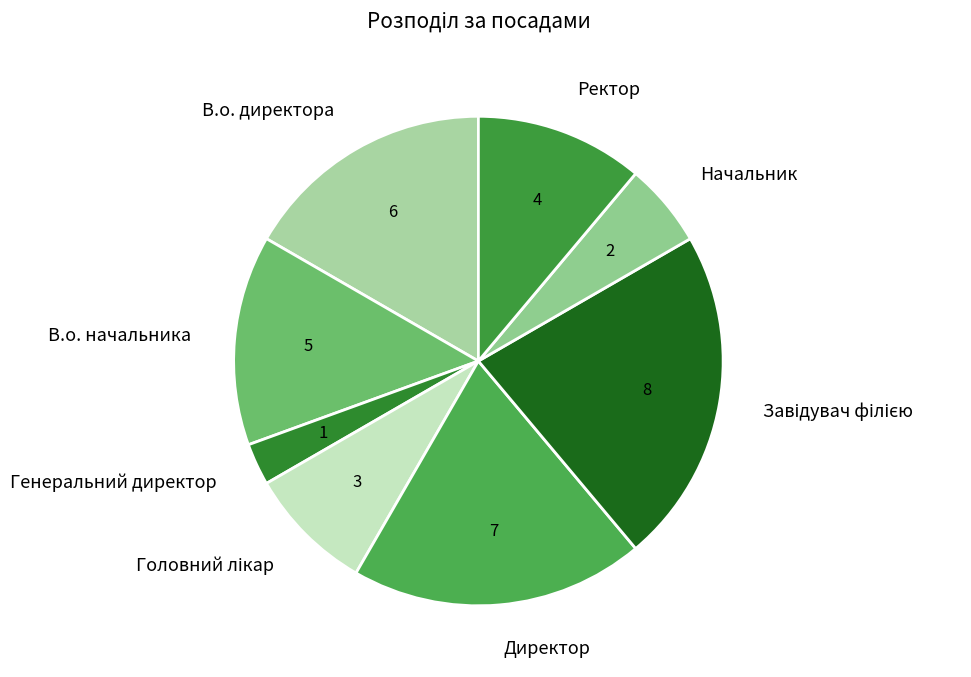

Does any single category account for the majority?

No